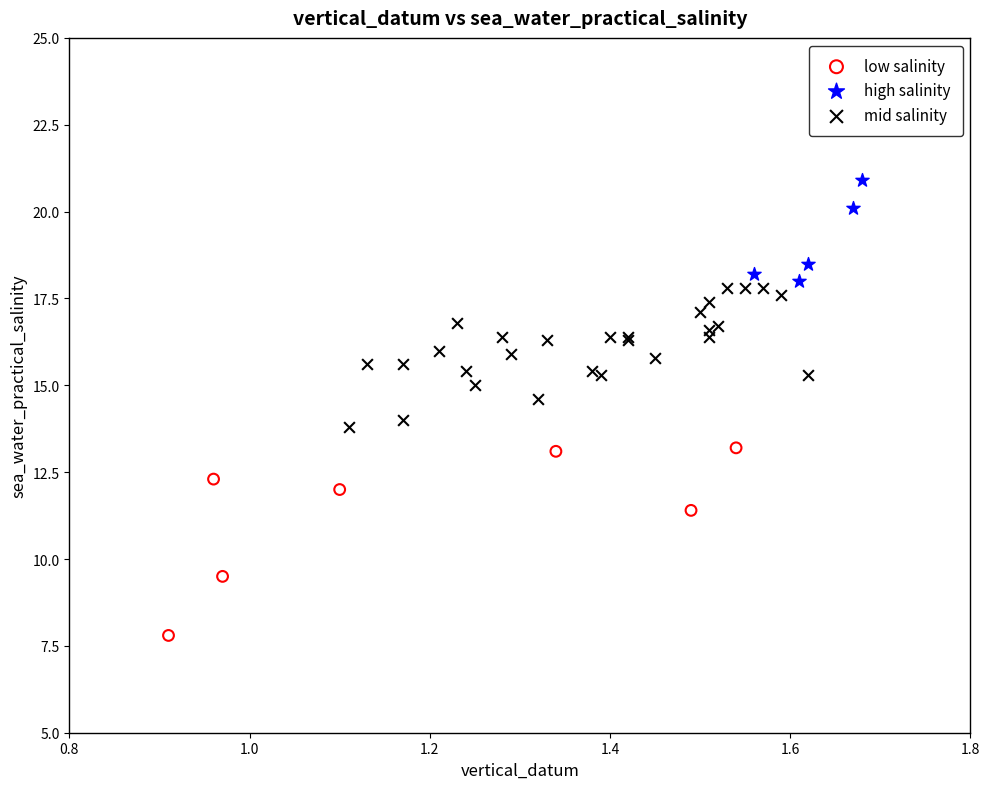

Which series contains the highest Y value?

high salinity